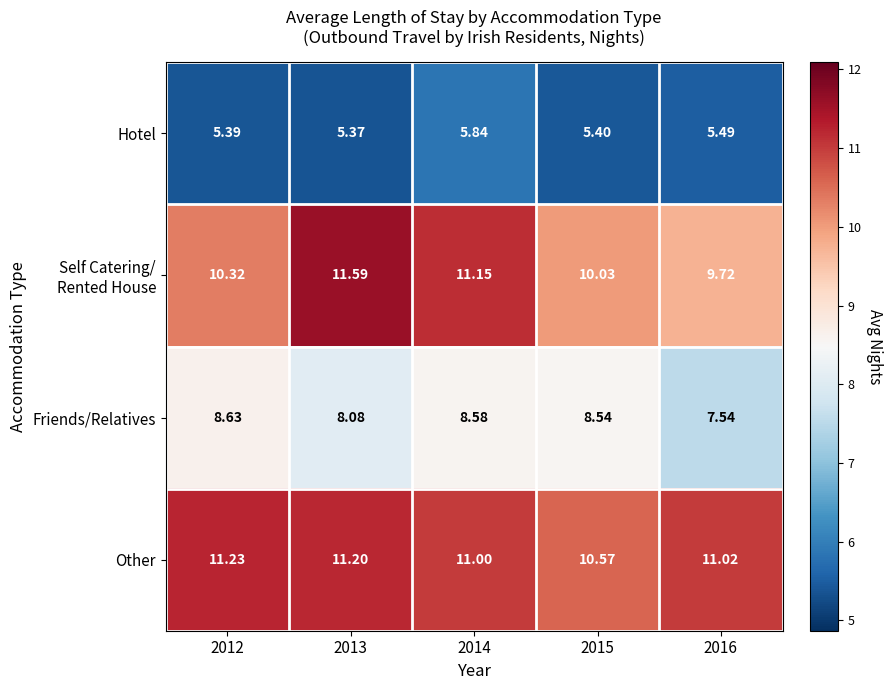

Which series has the largest total across all categories?

Other